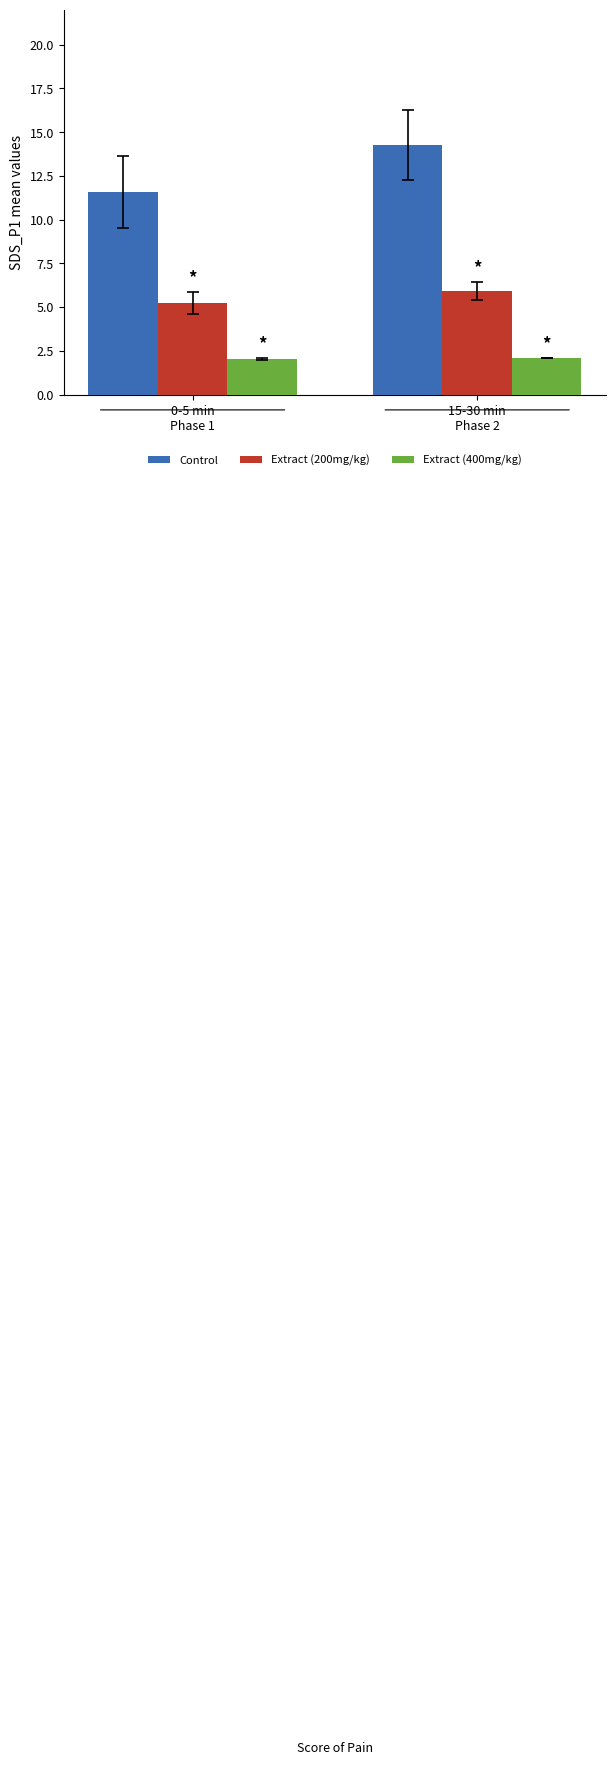

What is the smallest value displayed?

2.0